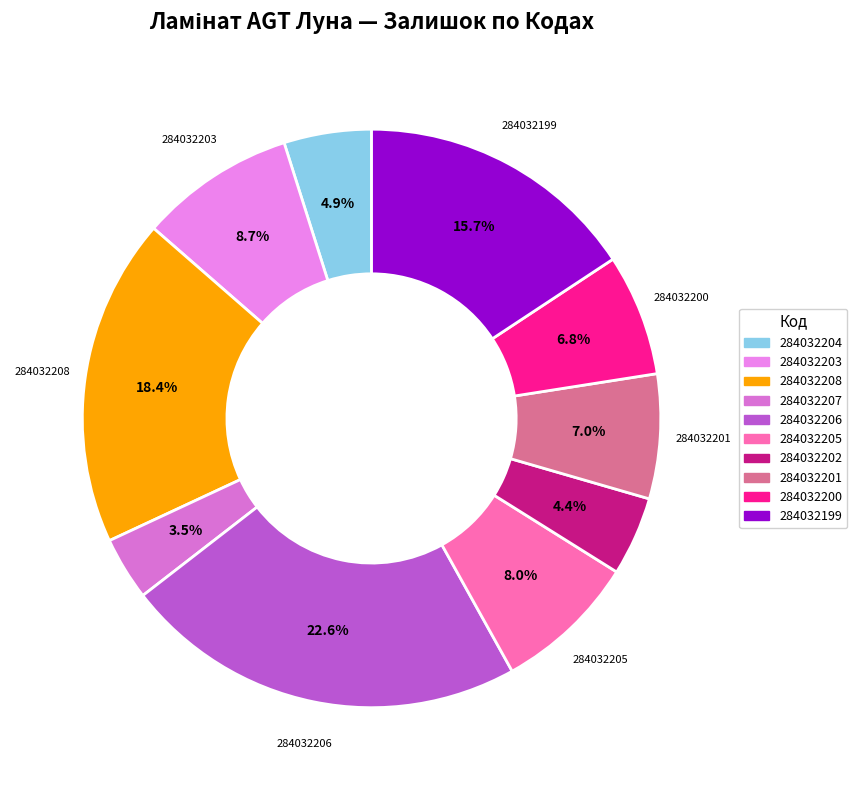

What portion of the pie excludes 284032200?

93.2%